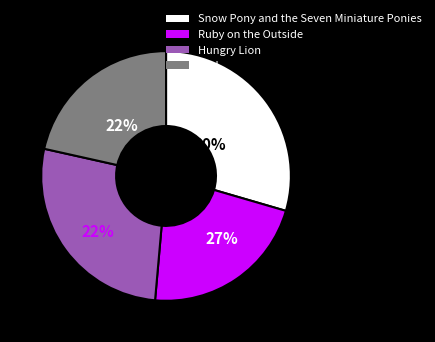

To the nearest percent, what percentage of the pie is Ruby on the Outside?

22%